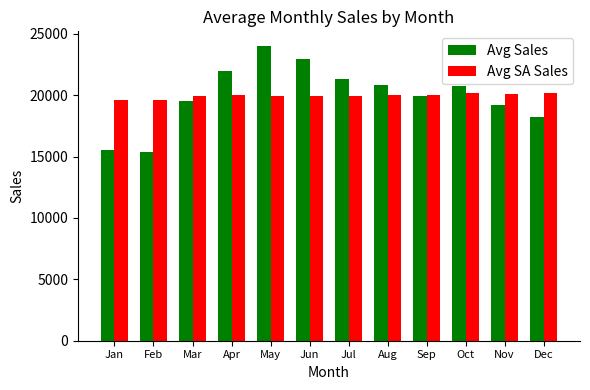

Which category has the highest value in the Avg Sales series?

May